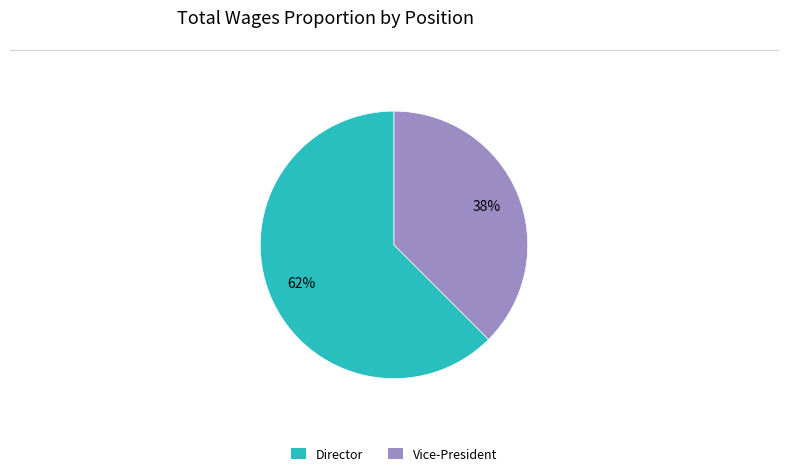

To the nearest percent, what is the average slice percentage?

50%